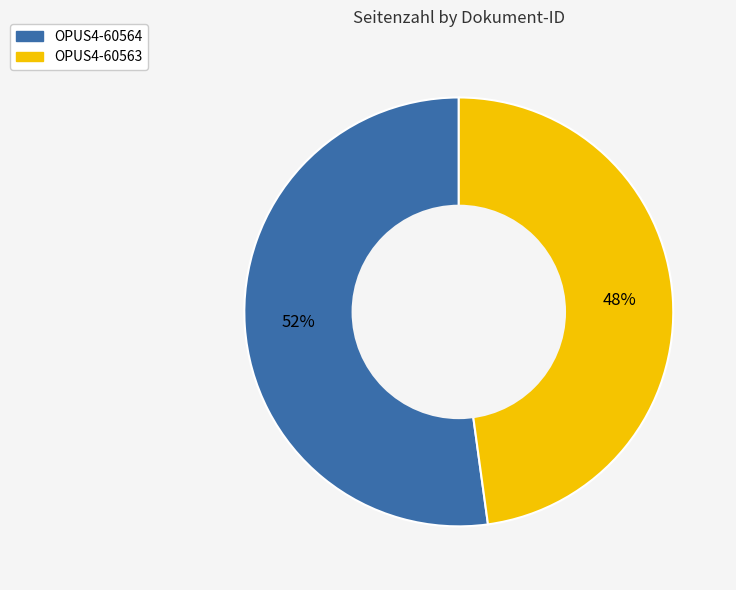

What is the ratio of the value at OPUS4-60563 to the value at OPUS4-60564?

0.9